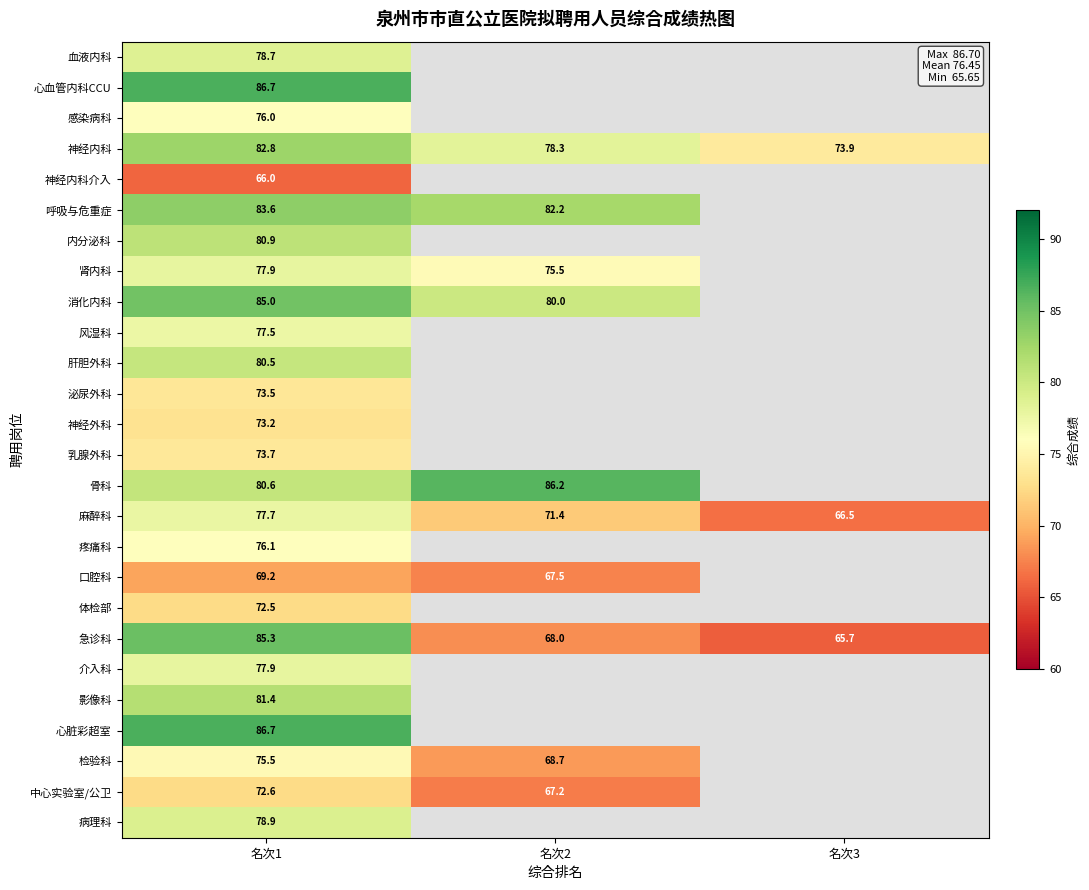

What is the total value across all series at 名次1?

2030.4